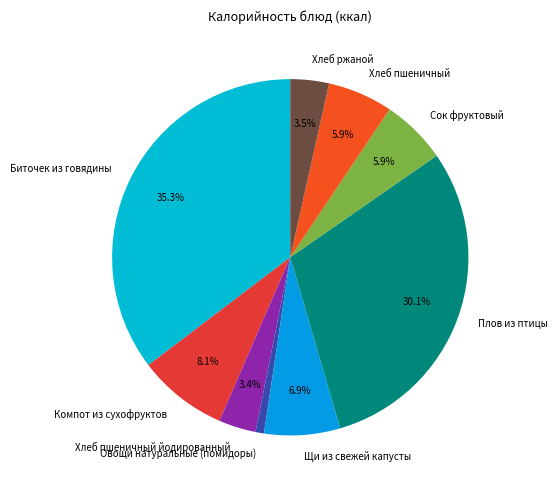

Approximately how many times larger is the value at Плов из птицы compared to Компот из сухофруктов?

3.7